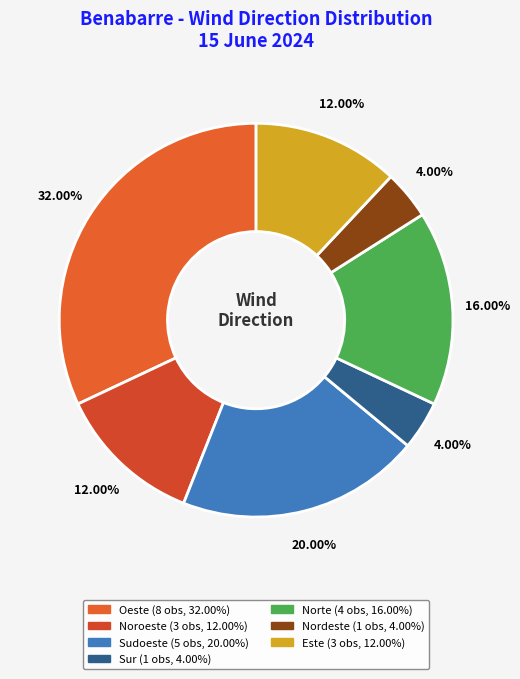

Combined, do Sudoeste and Noroeste account for over 50%?

No